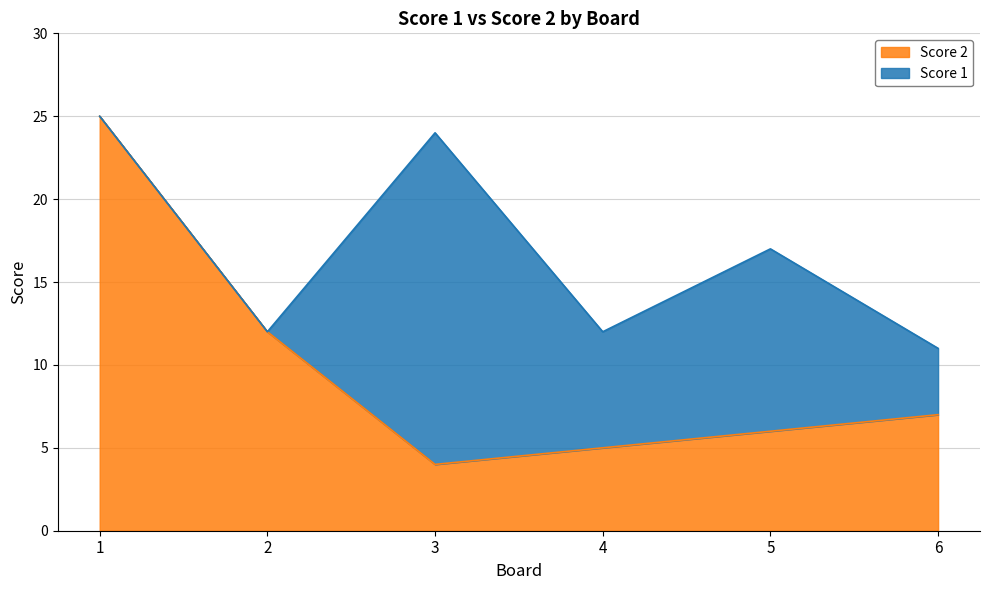

Where is the first local minimum?

3